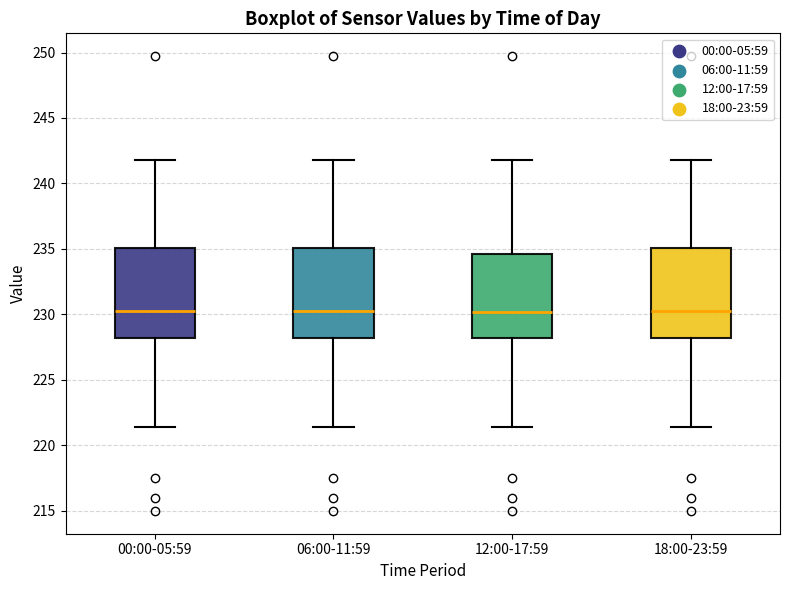

Where does the upper whisker of the box for 18:00-23:59 end on the y-axis? The values are not printed on the chart, so give them approximately, as read against the axis.

242.0